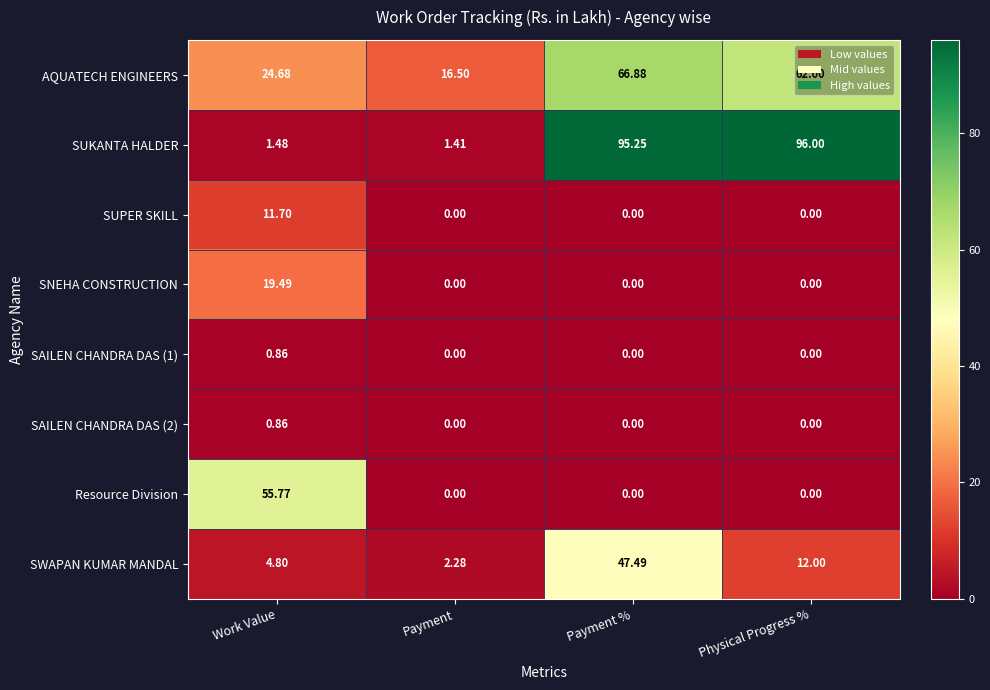

Which series has the largest range (max minus min)?

SUKANTA HALDER